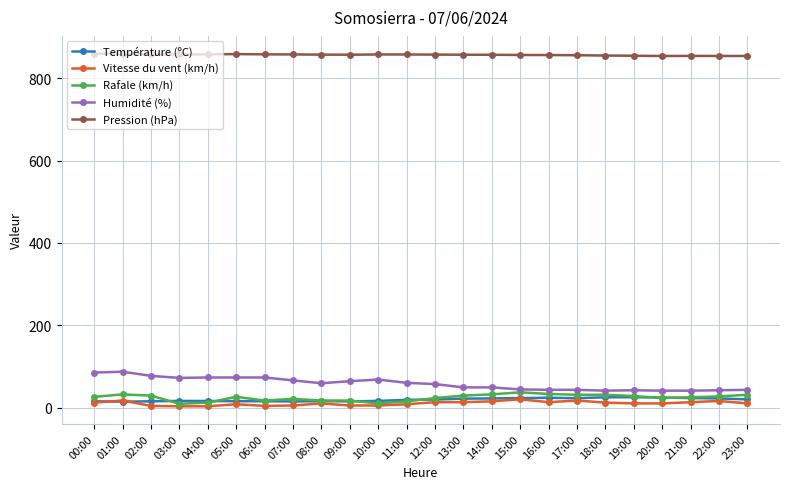

Which series has the largest total across all categories?

Pression (hPa)